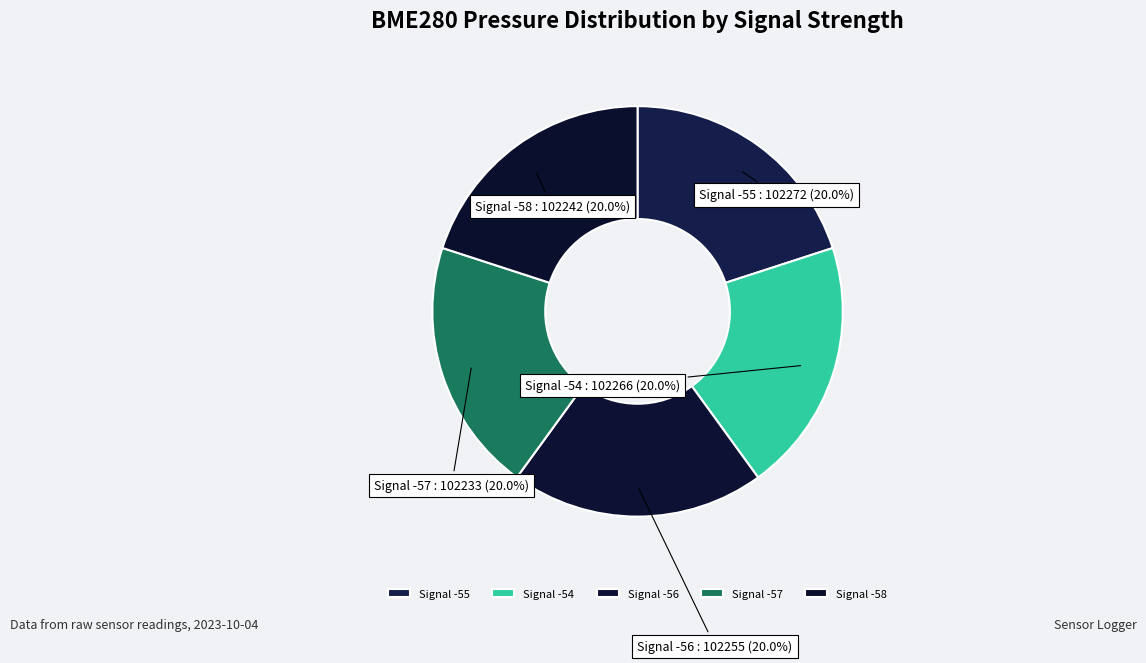

What is the ratio of the value at Signal -57 to the value at Signal -56?

1.0